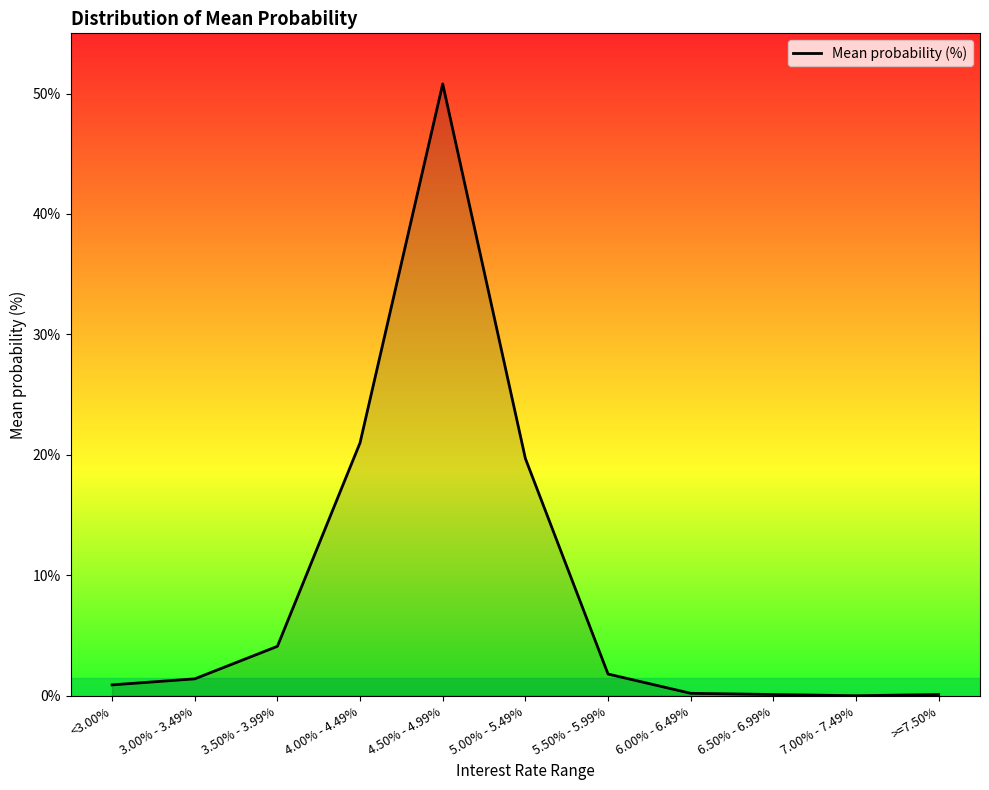

What value does the data have at 6.50% - 6.99%?

0.1